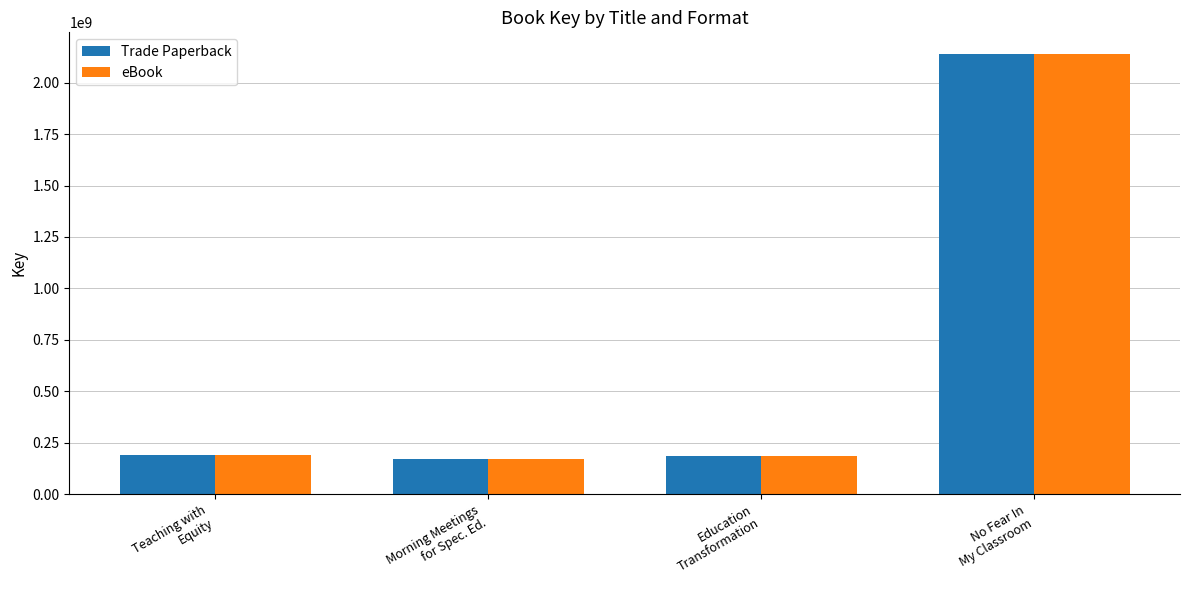

What is the difference between the second highest and minimum values in the eBook series?

22129488